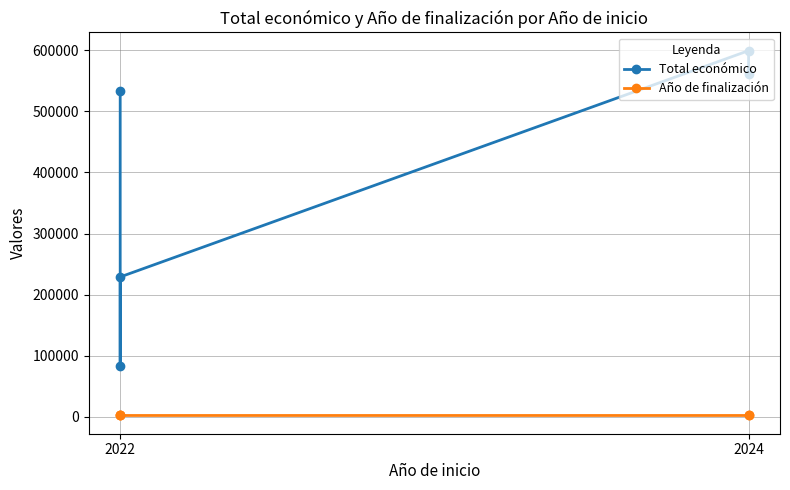

True or false: Año de finalización and Total económico intersect in this chart.

False